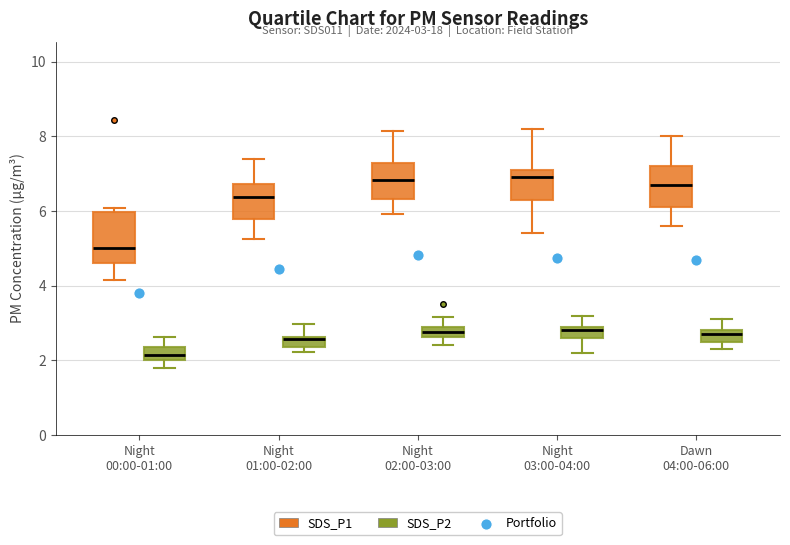

Which box's median line is the lowest?

Night 00:00-01:00 (SDS_P2)